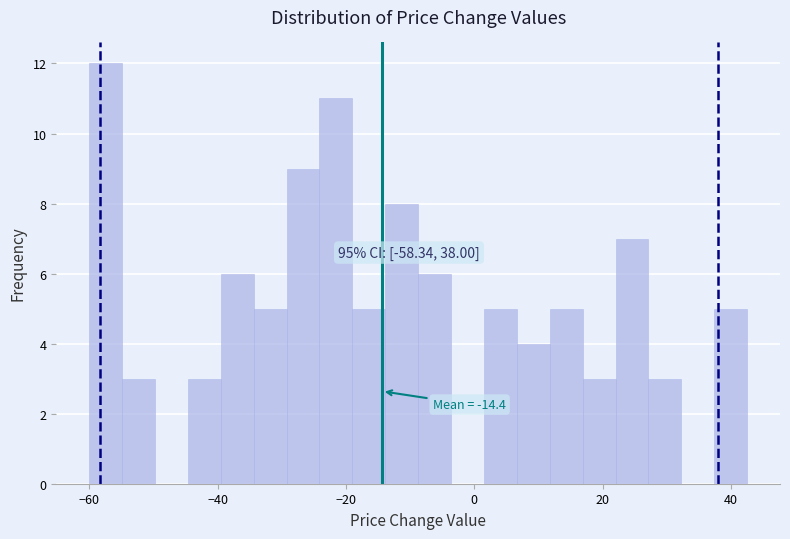

Read against the x-axis, roughly where is the centre of the tallest bar?

-58